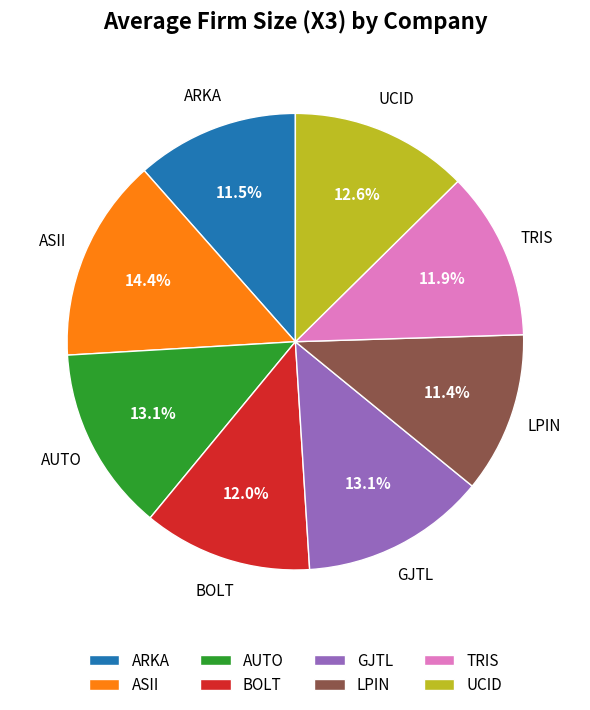

Count the number of slices in the pie.

8